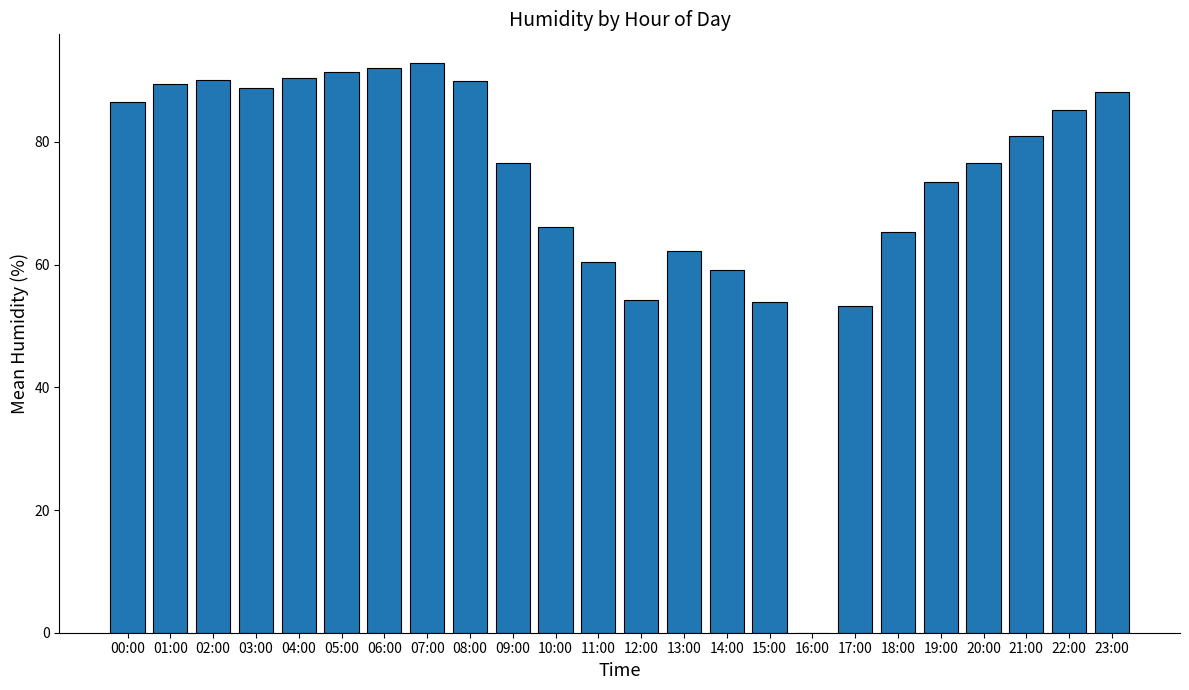

The chart shows a value of 111.0 at 18:00. True or false?

False